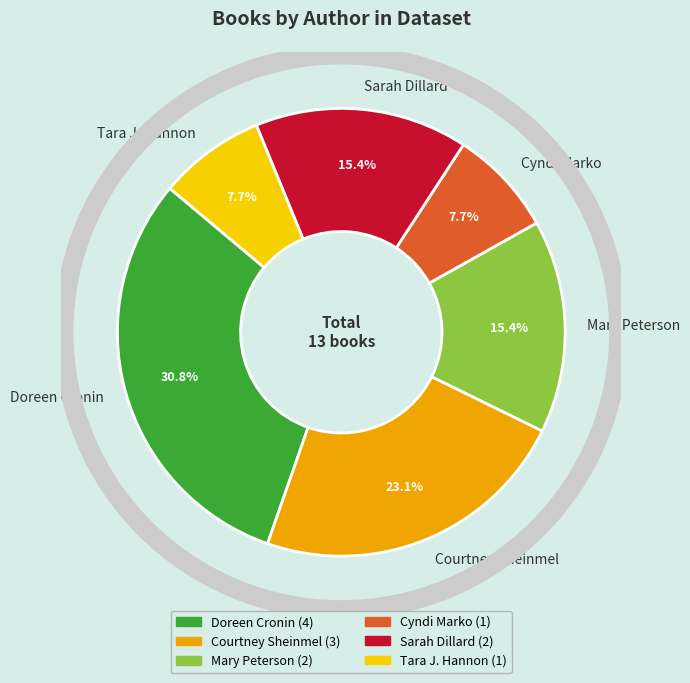

Approximately how many times larger is the value at Mary Peterson compared to Cyndi Marko?

2.0